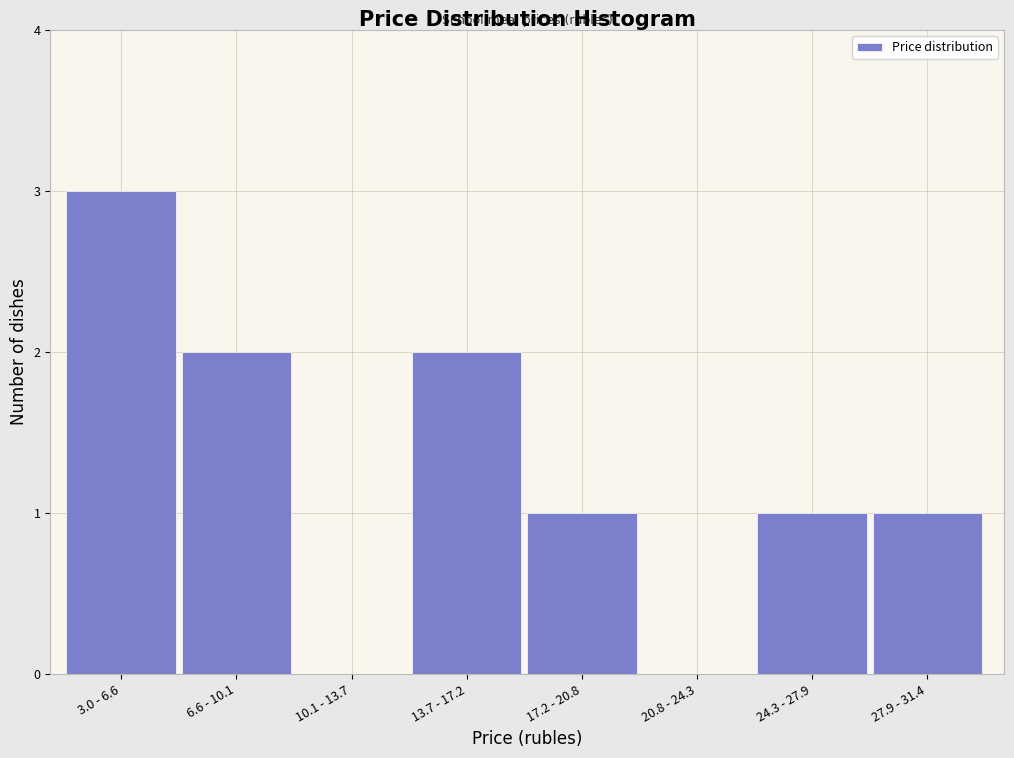

Reading left to right, what are all the values shown in this chart?

3.0 - 6.6=3	6.6 - 10.1=2	10.1 - 13.7=0	13.7 - 17.2=2	17.2 - 20.8=1	20.8 - 24.3=0	24.3 - 27.9=1	27.9 - 31.4=1